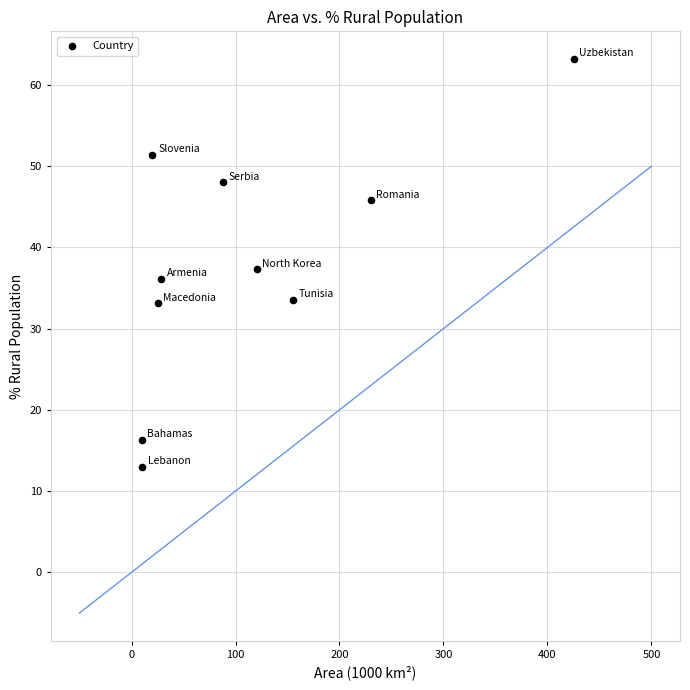

What is the average X value?

111.3